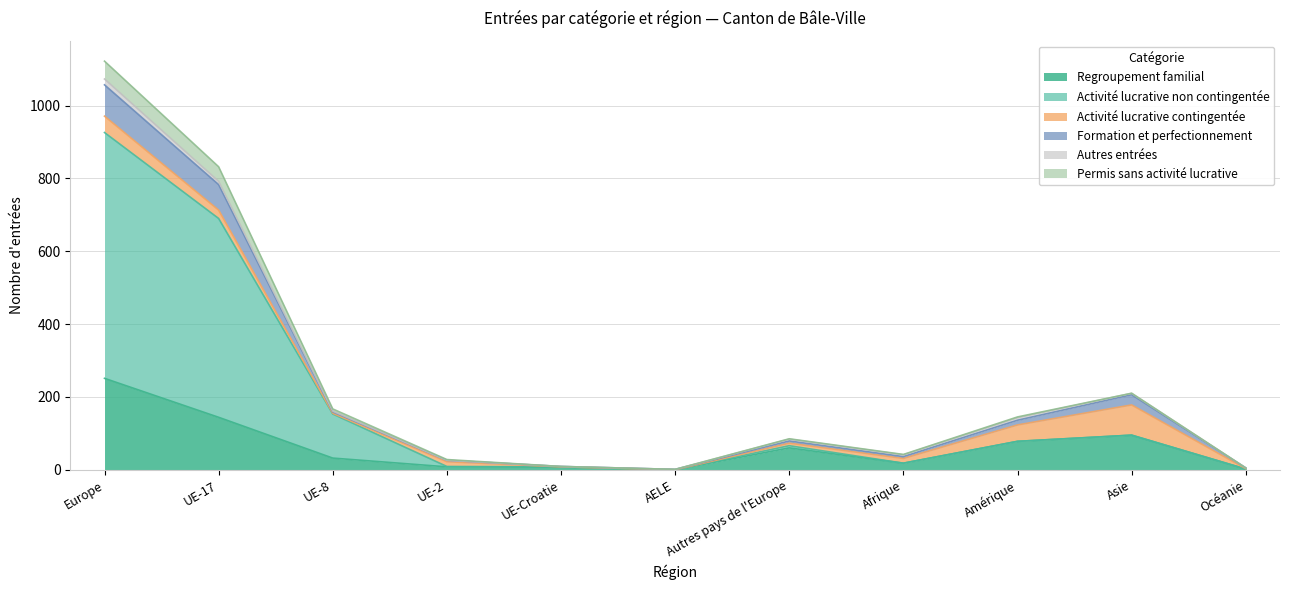

At how many categories does at least one series exceed 1067?

1